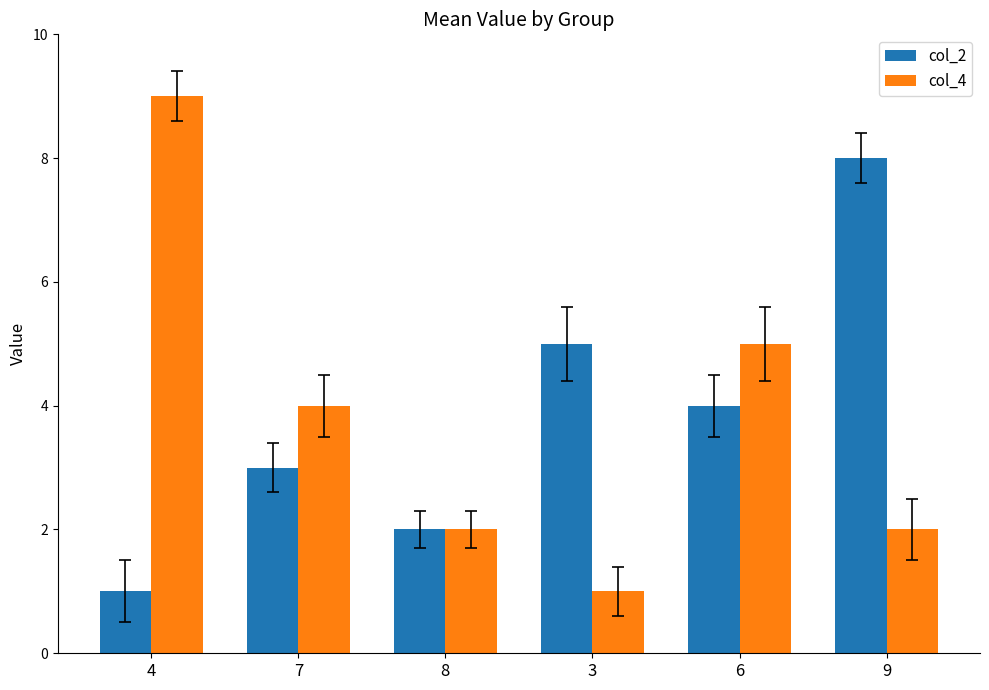

What is the label of the 1st bar from the left?

4